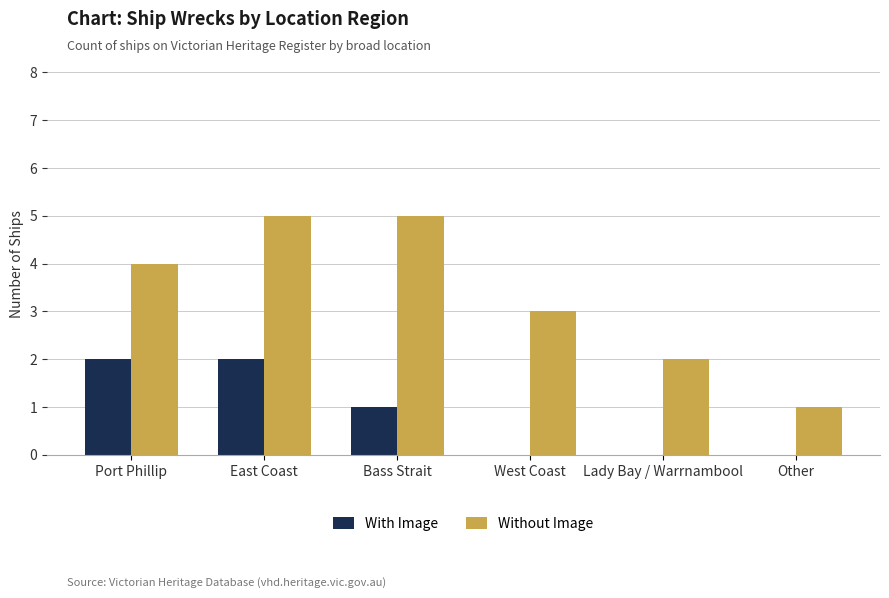

Is it true that With Image equals 2 at Bass Strait?

False